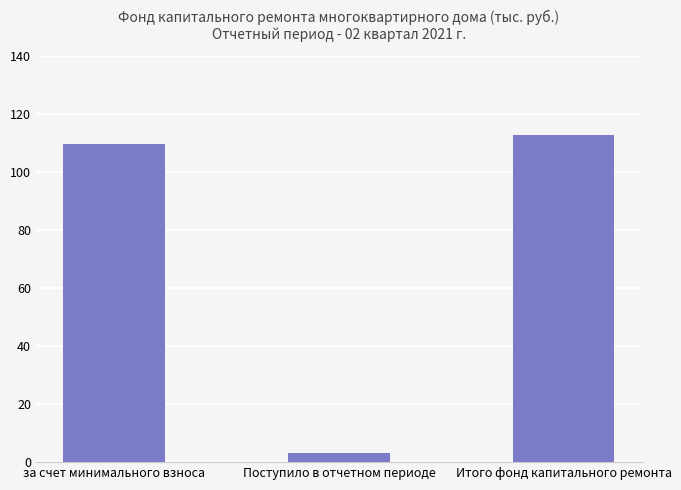

Does the chart contain stacked bars?

No